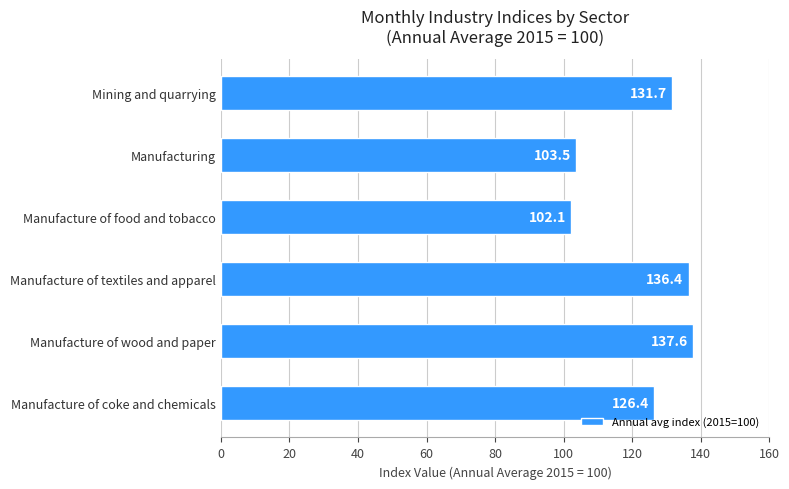

What is the ratio of the value at Manufacture of food and tobacco to the value at Manufacture of textiles and apparel?

0.7